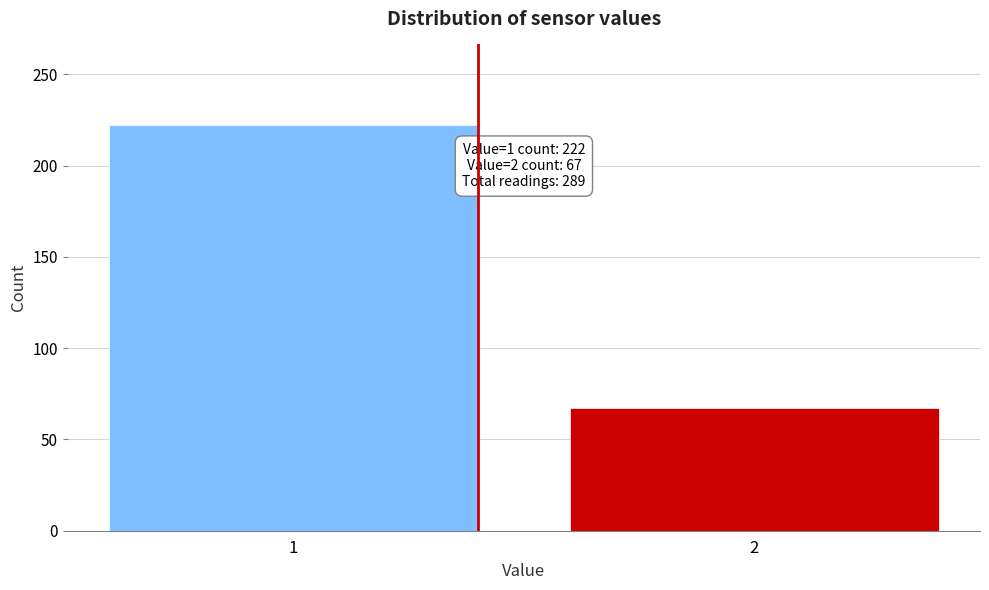

Reading left to right, transcribe all the data shown in this chart.

222	67